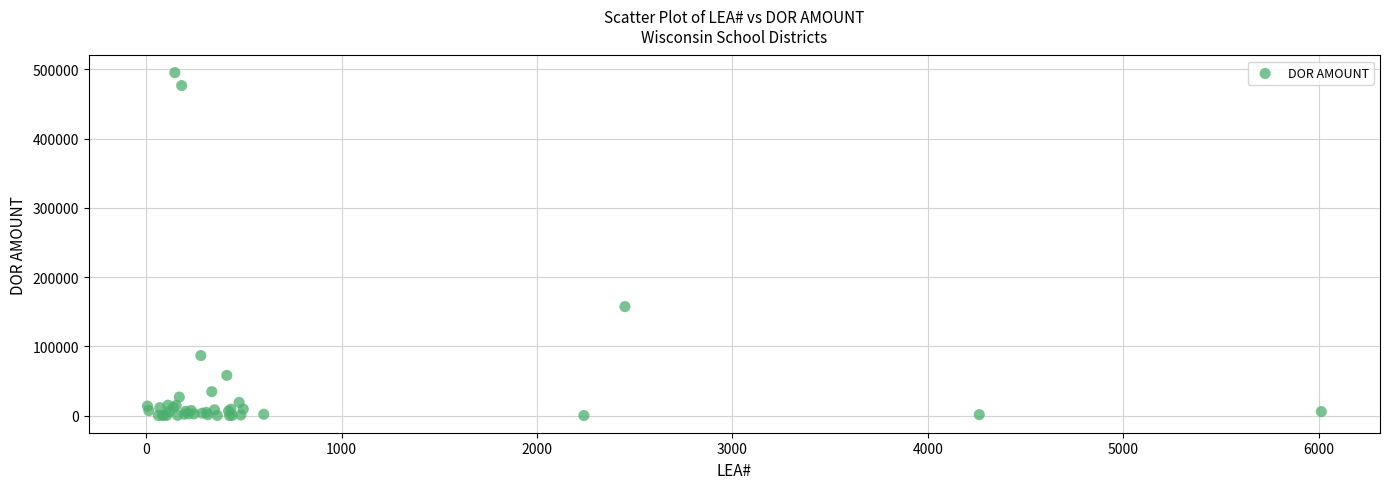

What Y value in the scatter plot is closest to 247754?

157484